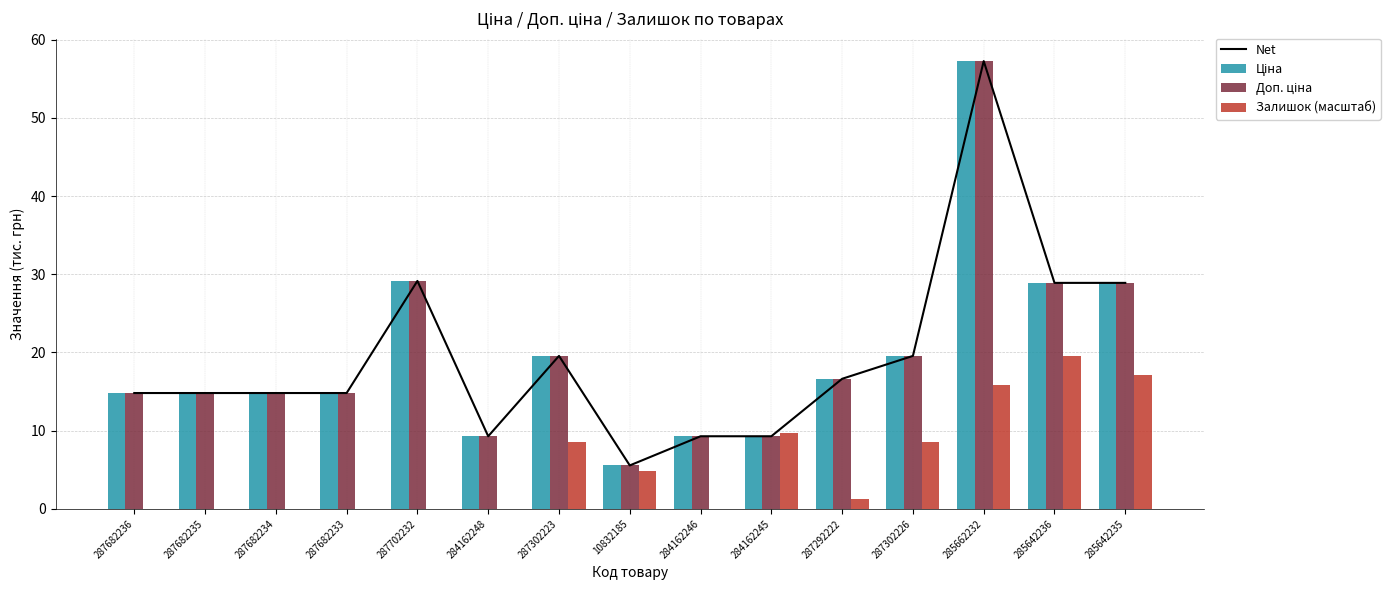

At 287292222, list the series in order from largest to smallest.

Net, Ціна, Доп. ціна, Залишок (масштаб)